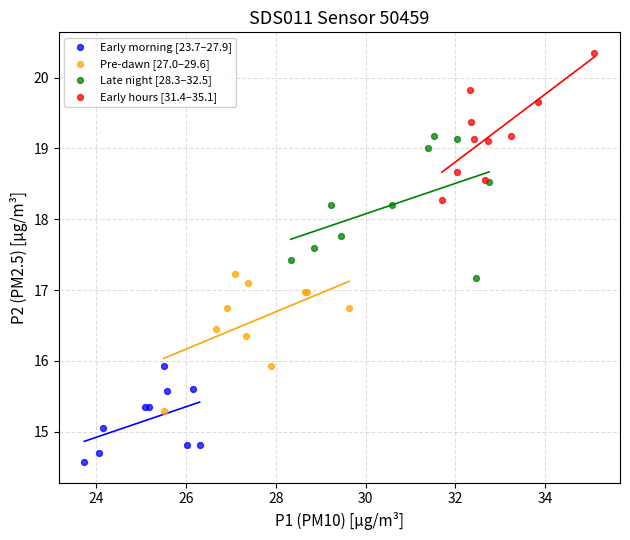

Which series reaches the minimum Y coordinate?

Early morning [23.7–27.9]